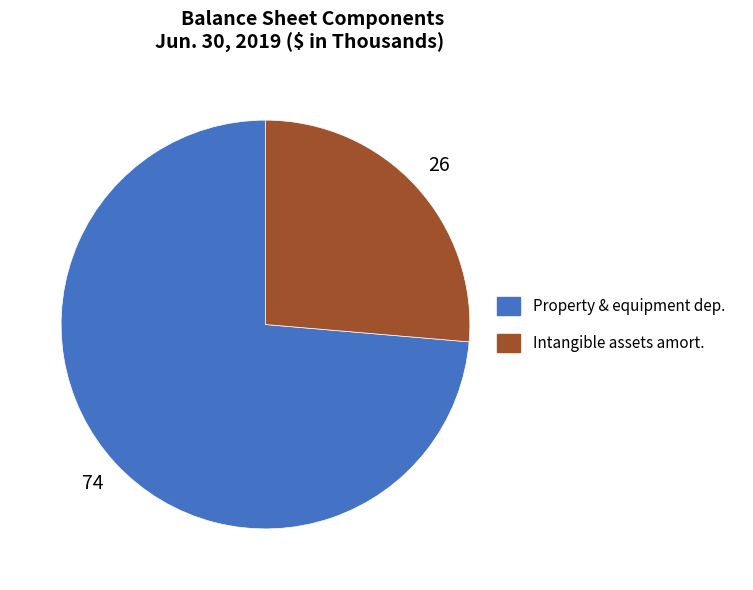

Does Property & equipment dep. account for over 50% of the chart?

Yes